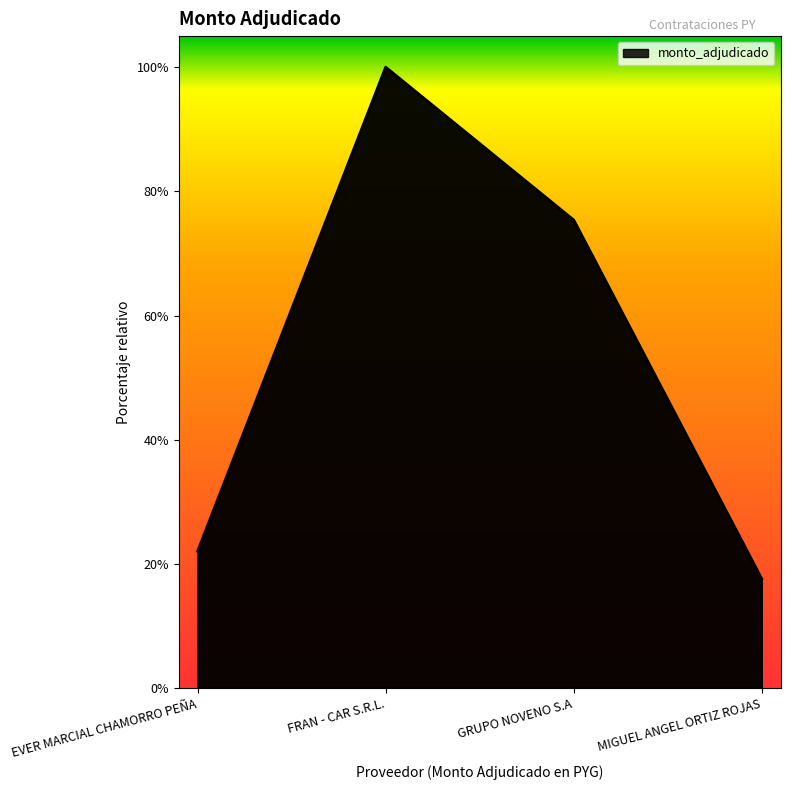

At which category does the chart reach its peak across all series?

FRAN - CAR S.R.L.